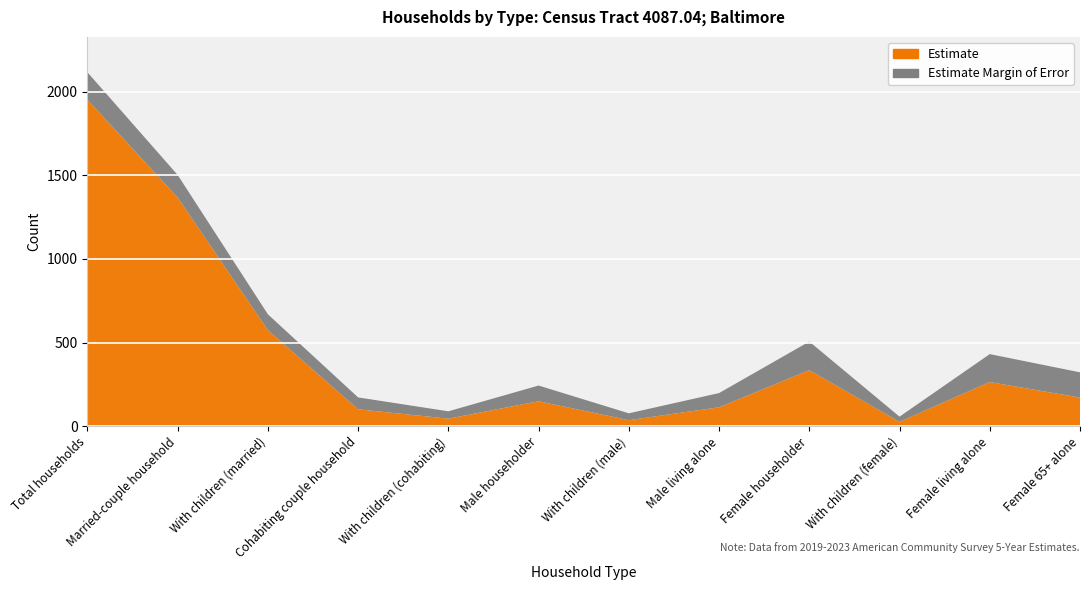

Reading left to right, transcribe all the data shown in this chart.

Estimate: Total households=1952	Married-couple household=1367	With children (married)=574	Cohabiting couple household=101	With children (cohabiting)=45	Male householder=149	With children (male)=36	Male living alone=113	Female householder=335	With children (female)=26	Female living alone=264	Female 65+ alone=171
Estimate Margin of Error: Total households=164	Married-couple household=135	With children (married)=95	Cohabiting couple household=71	With children (cohabiting)=44	Male householder=94	With children (male)=41	Male living alone=85	Female householder=171	With children (female)=31	Female living alone=167	Female 65+ alone=151